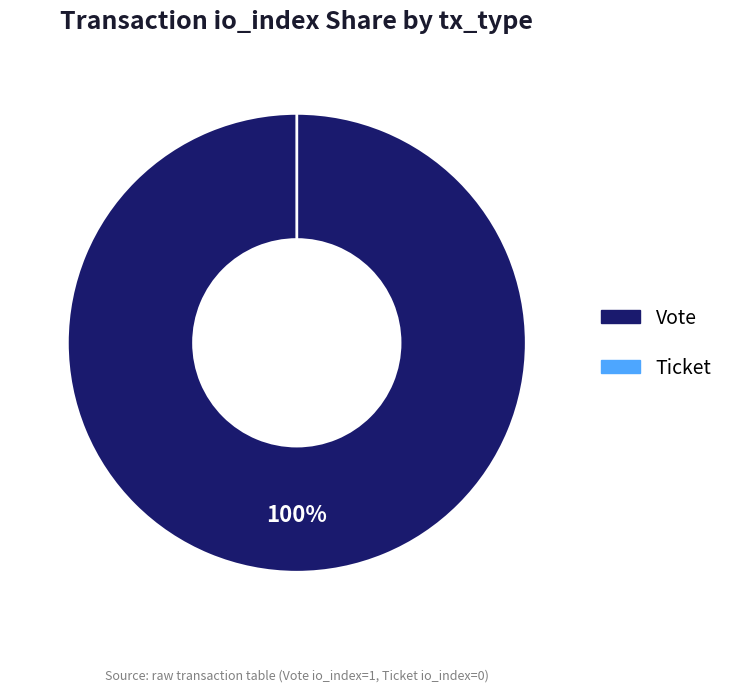

Rank the categories by value from lowest to highest.

Ticket, Vote